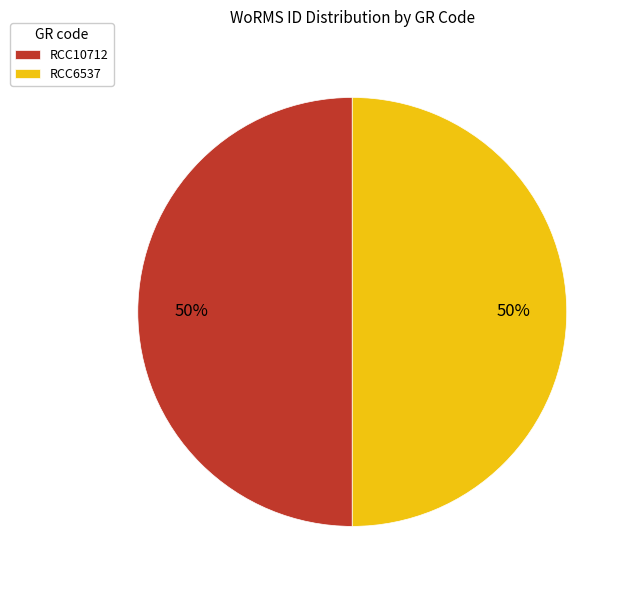

Approximately how many times larger is the value at RCC6537 compared to RCC10712?

1.0